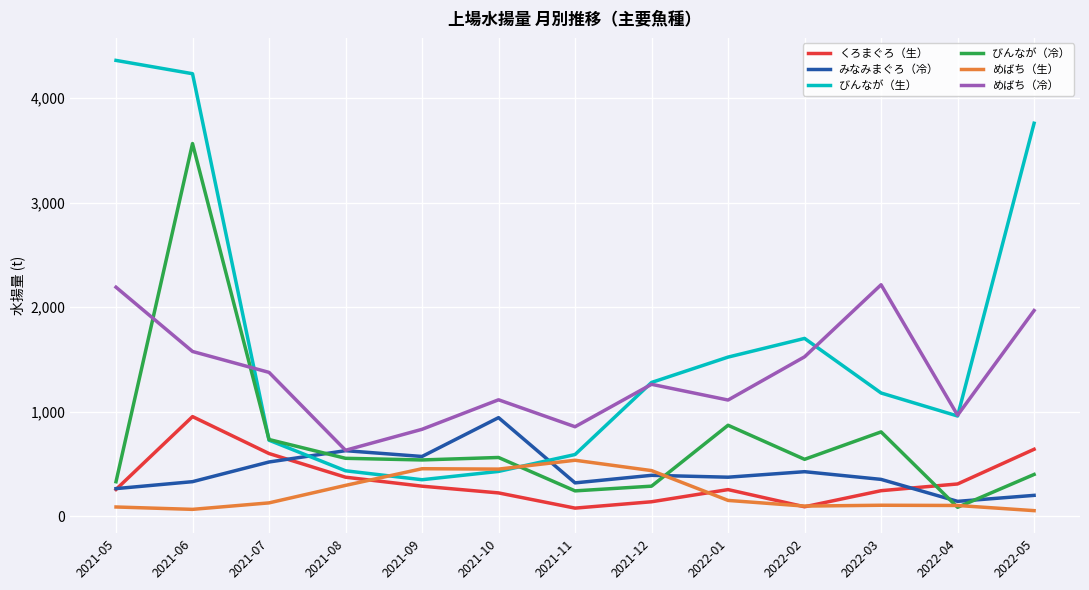

After their last crossing, which series has the higher values: びんなが（生） or びんなが（冷）?

びんなが（生）